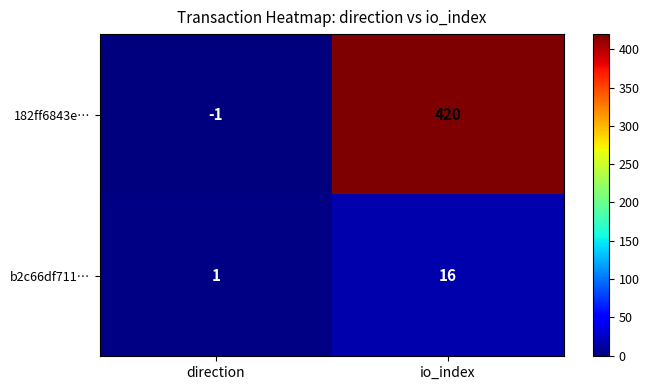

The 182ff6843e… series shows 420 at io_index. True or false?

True